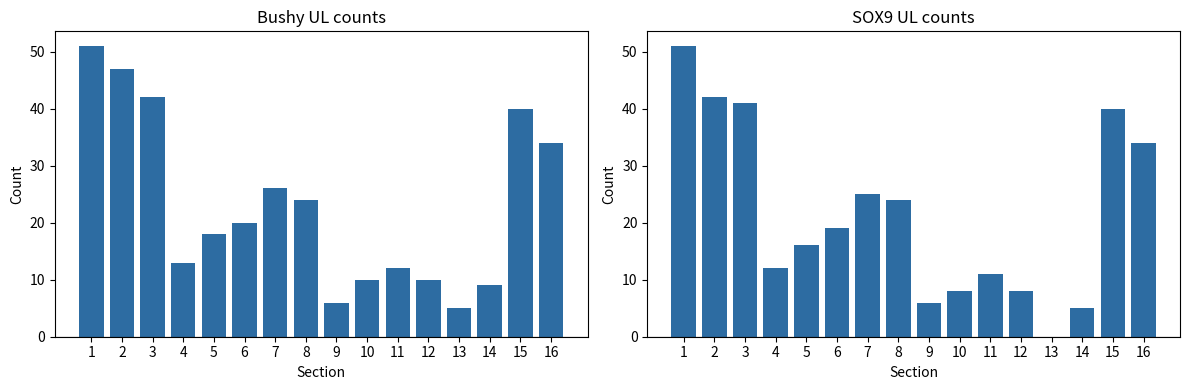

Rank the series by their average value, from highest to lowest.

Bushy UL, SOX9 UL